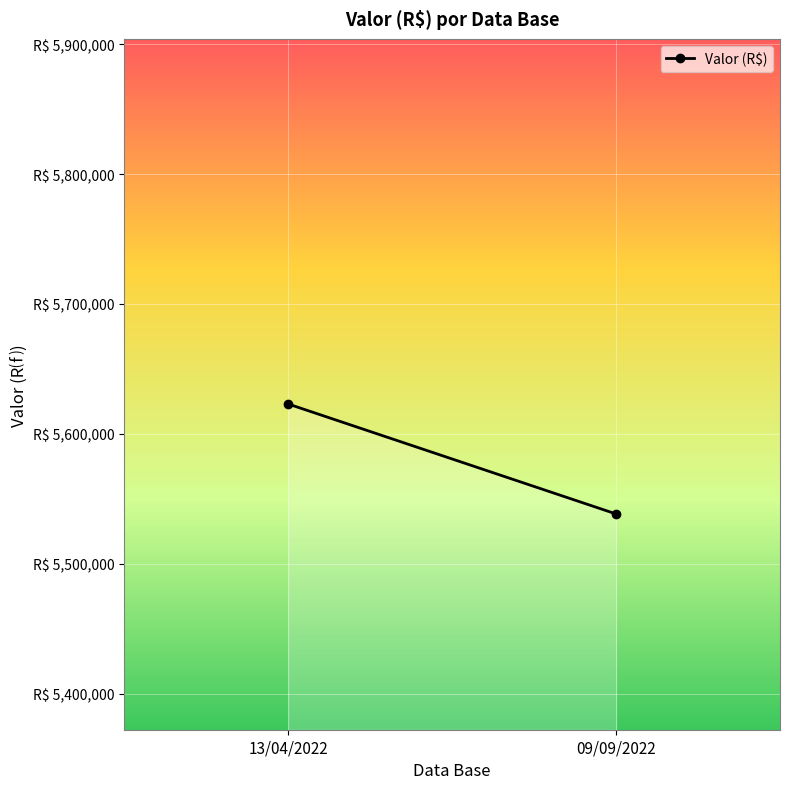

What is the sum of the values at 13/04/2022 and 09/09/2022?

11161333.3